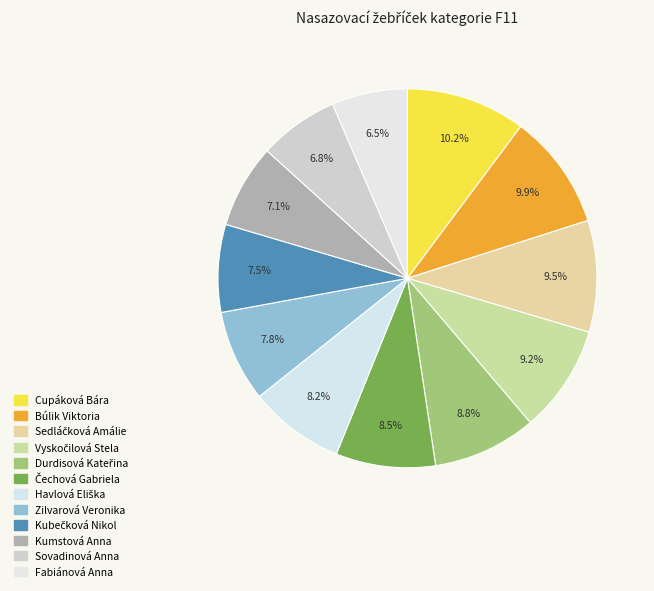

What percentage is the Cupáková Bára slice, to the nearest percent?

10%